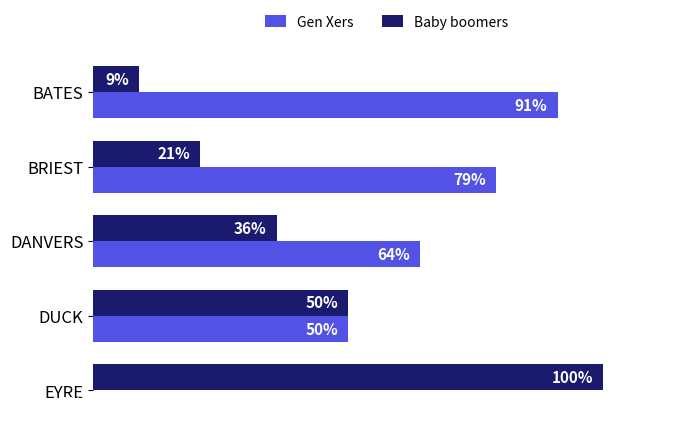

Where is Baby boomers nearest to the value 54?

DUCK